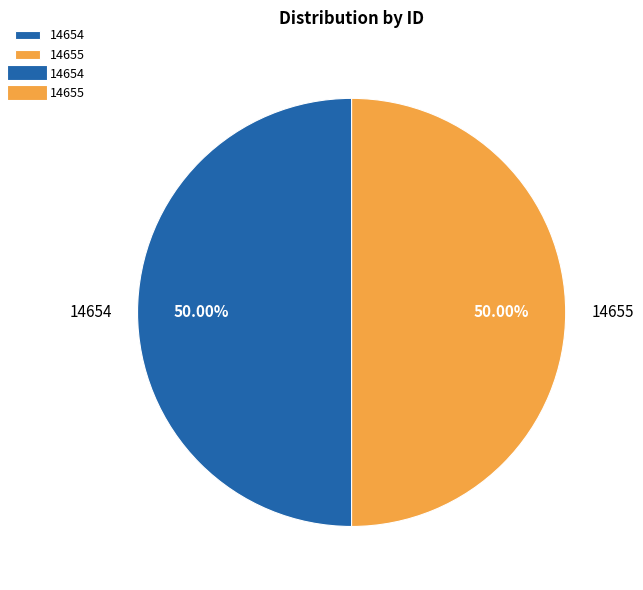

Is it true that 14655 is 50% of the pie?

True